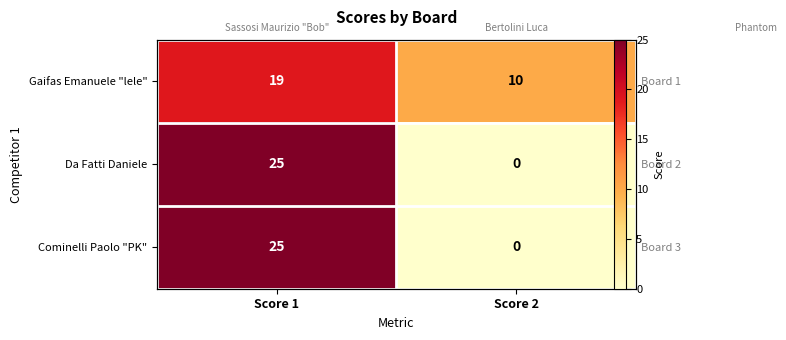

What is the difference between the maximum and minimum values in the Gaifas Emanuele "lele" series?

9